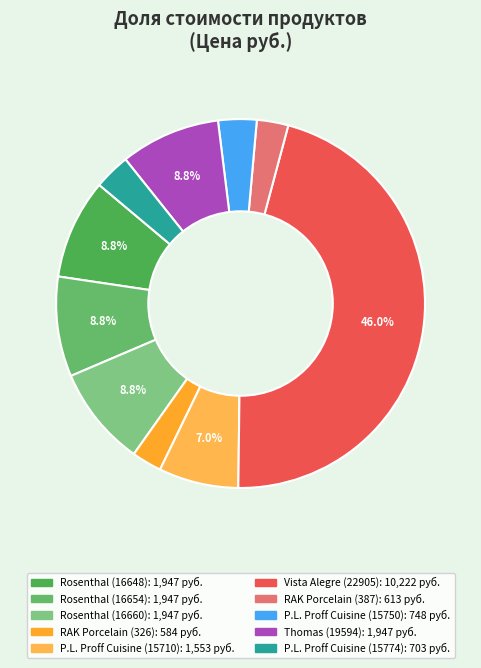

Rank the categories by value from highest to lowest.

Vista Alegre (22905), Rosenthal (16648), Rosenthal (16654), Rosenthal (16660), Thomas (19594), P.L. Proff Cuisine (15710), P.L. Proff Cuisine (15750), P.L. Proff Cuisine (15774), RAK Porcelain (387), RAK Porcelain (326)